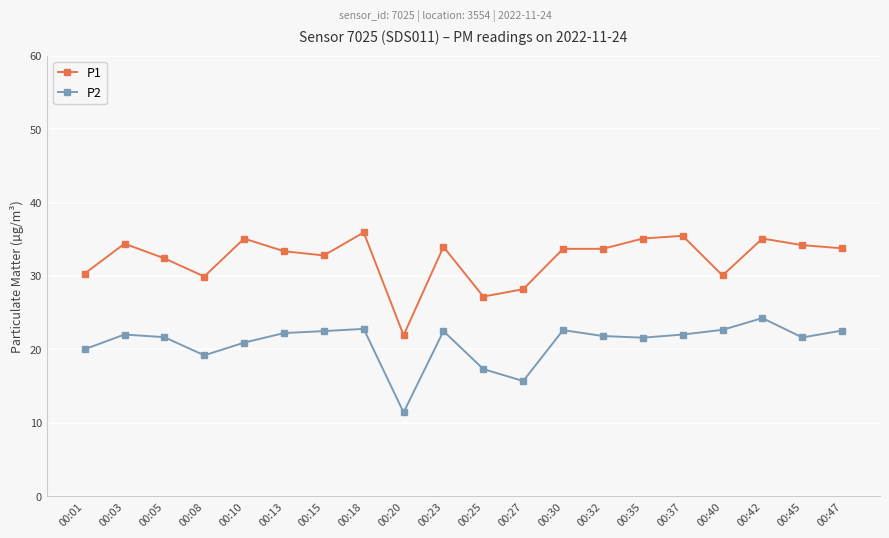

How many categories are shown in the chart?

20